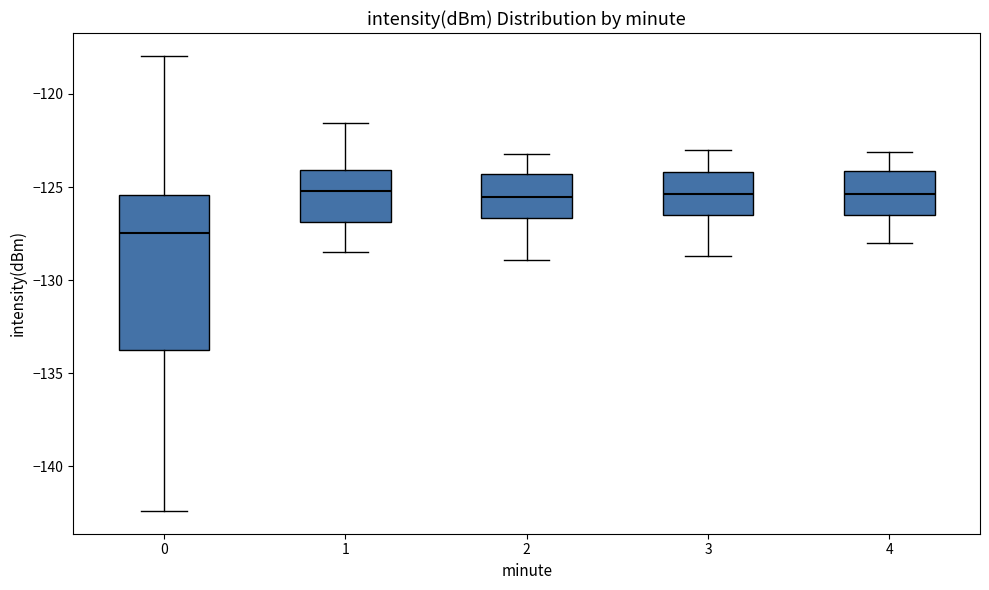

Where does the upper whisker of the box at x = 1 end on the y-axis? The values are not printed on the chart, so give them approximately, as read against the axis.

-121.5